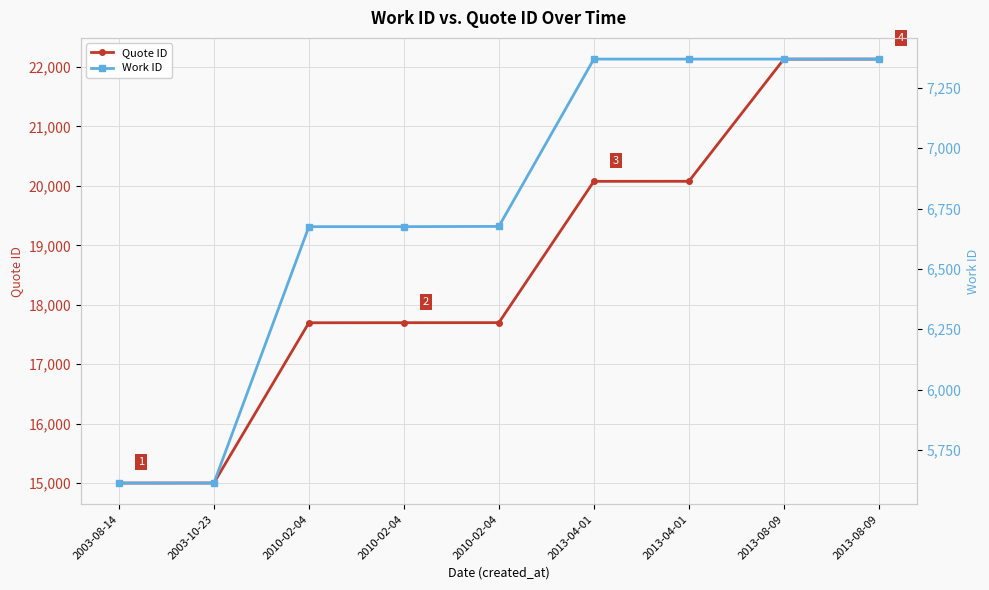

Is the value of Quote ID at 2010-02-04 greater than the value of Work ID at 2013-08-09?

Yes